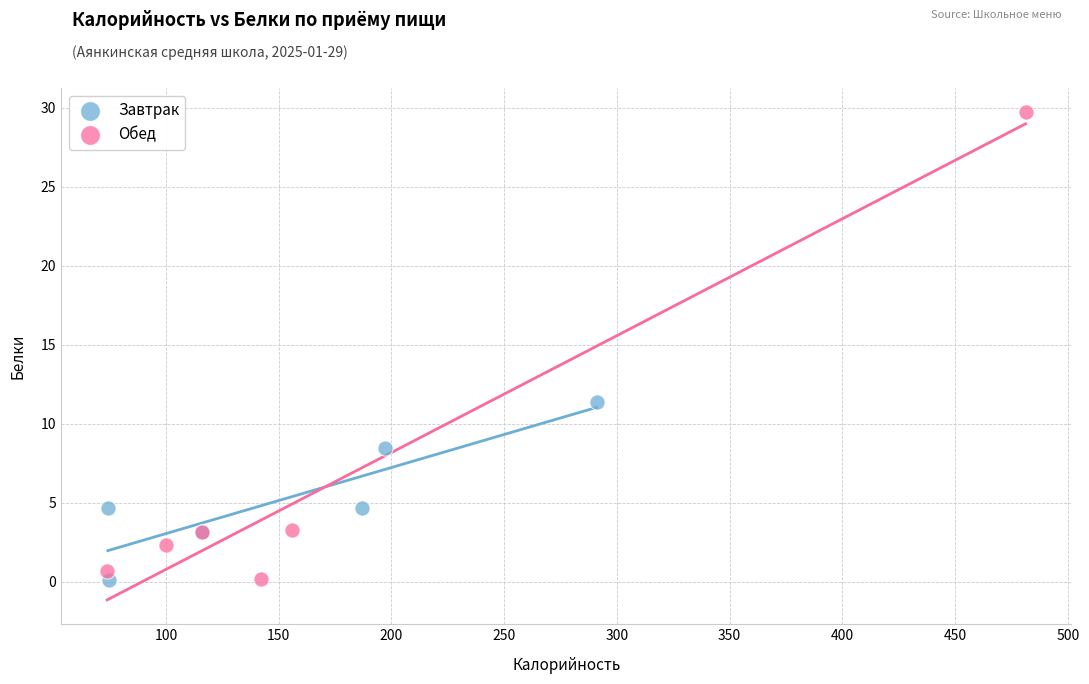

Which series reaches the maximum Y coordinate?

Обед